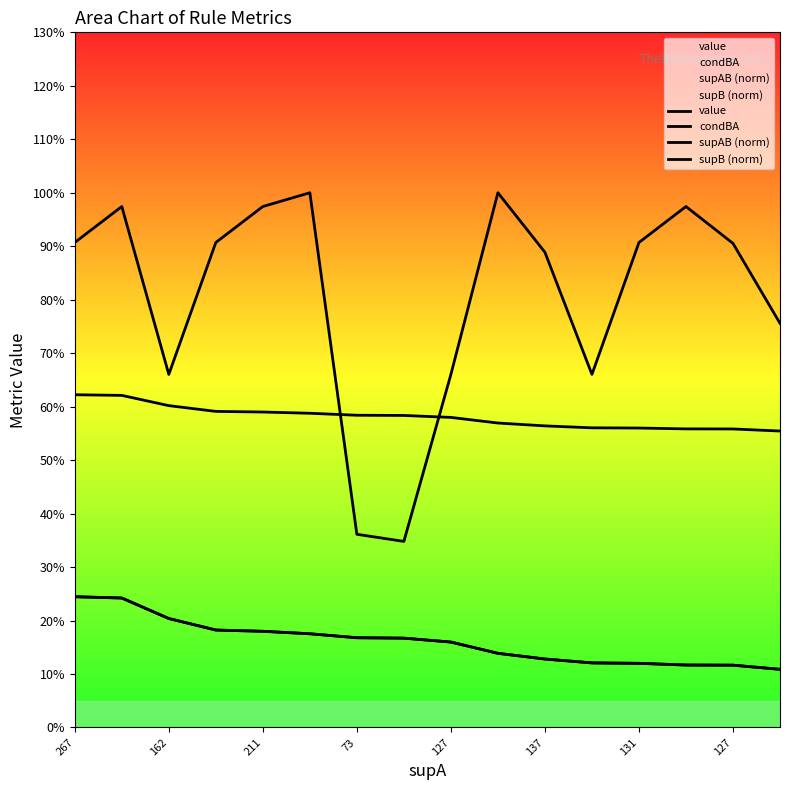

How many times do supB (norm) and value cross each other?

2